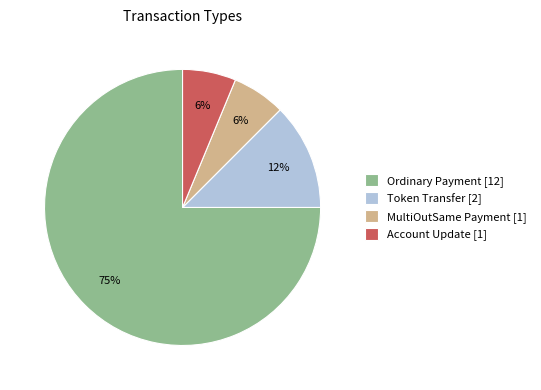

Is there a majority slice in this chart?

Yes